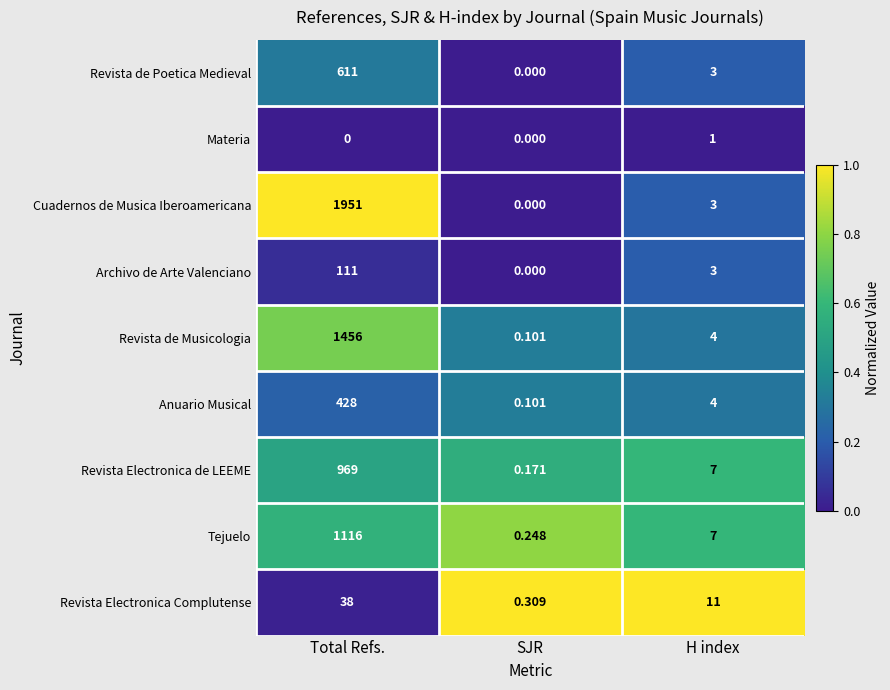

Which label corresponds to the largest value in the chart?

Total Refs.